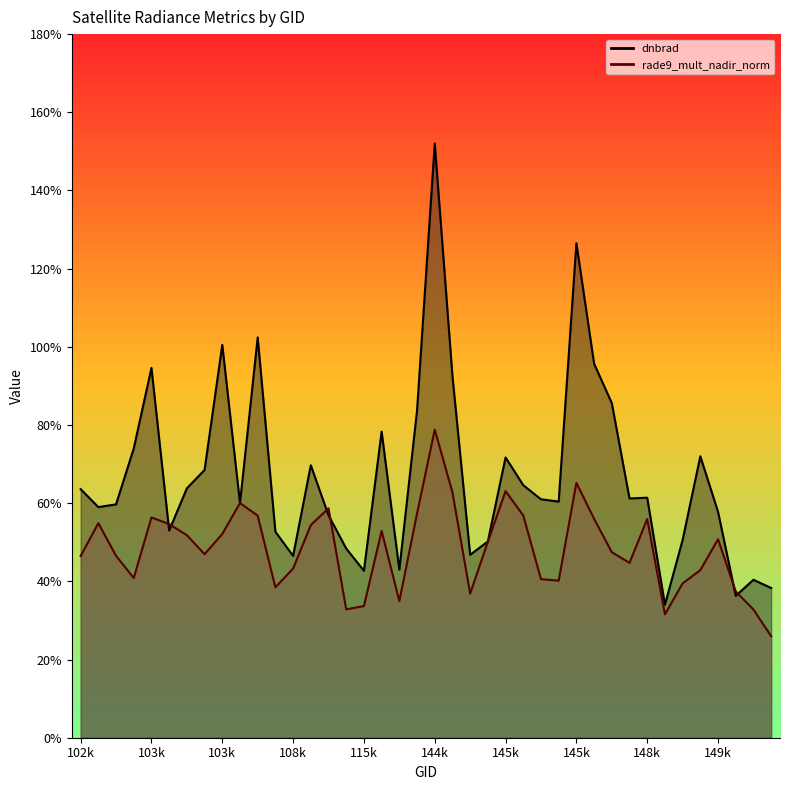

How many intersections are there between rade9_mult_nadir_norm and dnbrad?

8